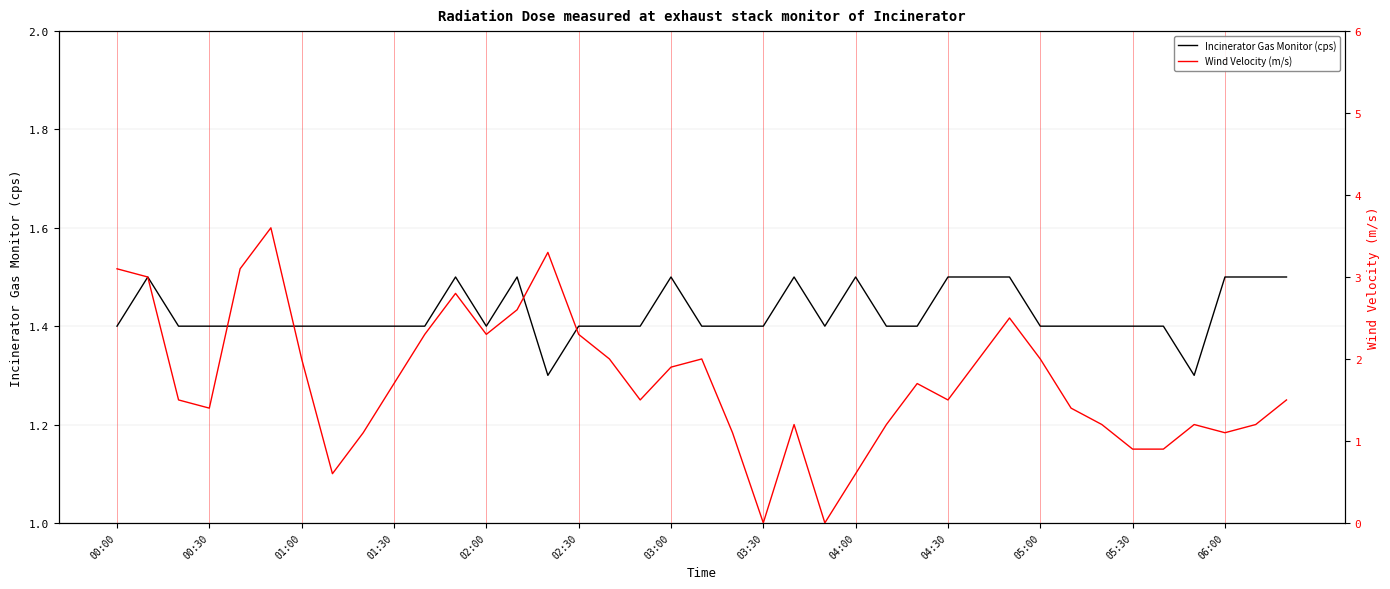

The Wind Velocity (m/s) series shows 0.6 at 25. True or false?

False